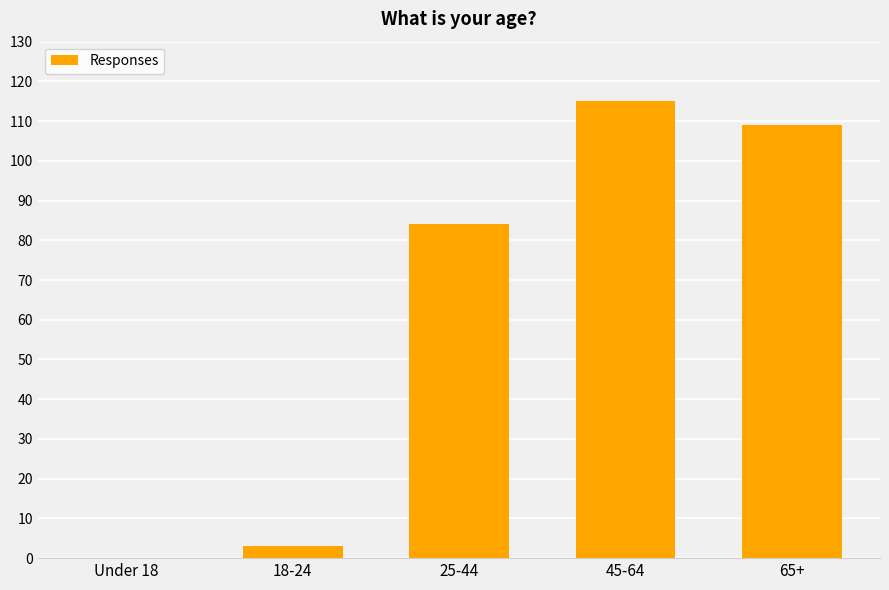

The value at 65+ is 109. True or false?

True